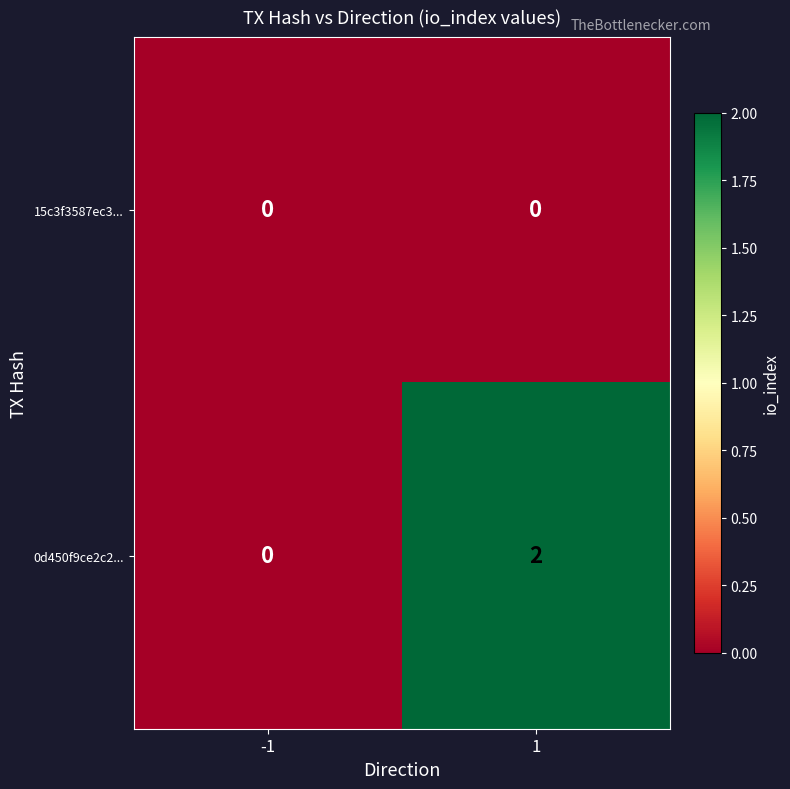

How many data points does each series have?

2